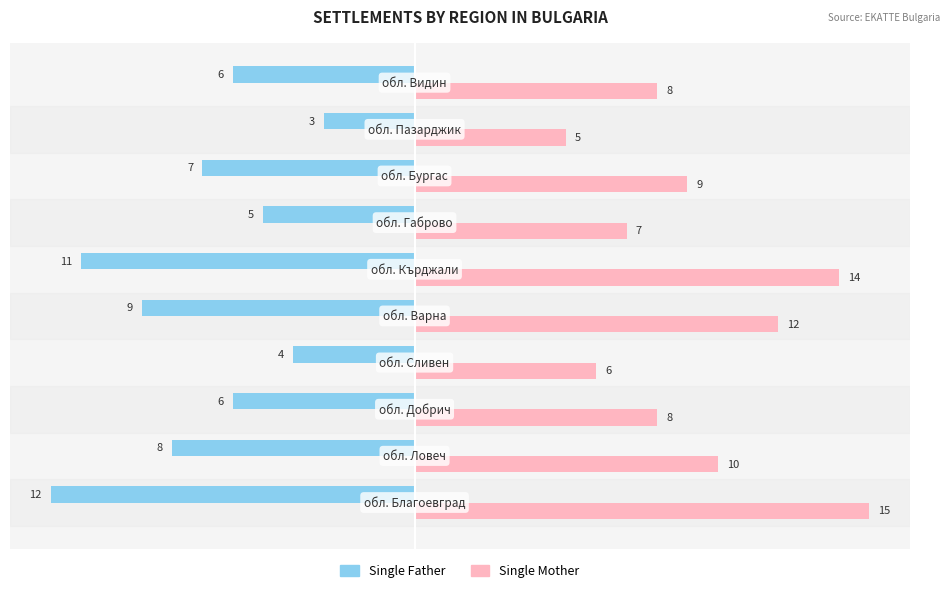

Count the Single Mother values in the range 7 to 12.

6